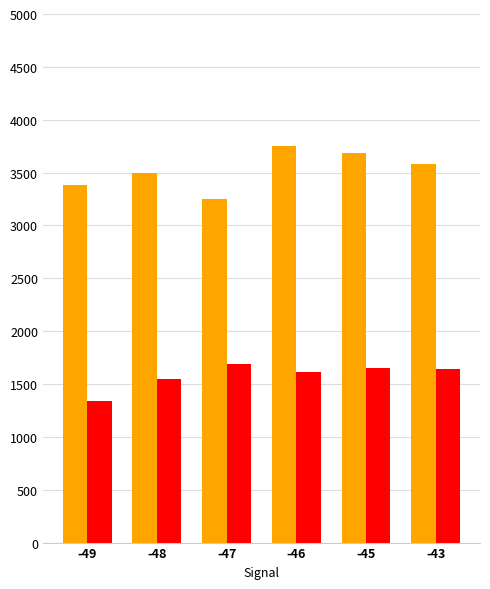

What is the total value across all series at -49?

4720.0